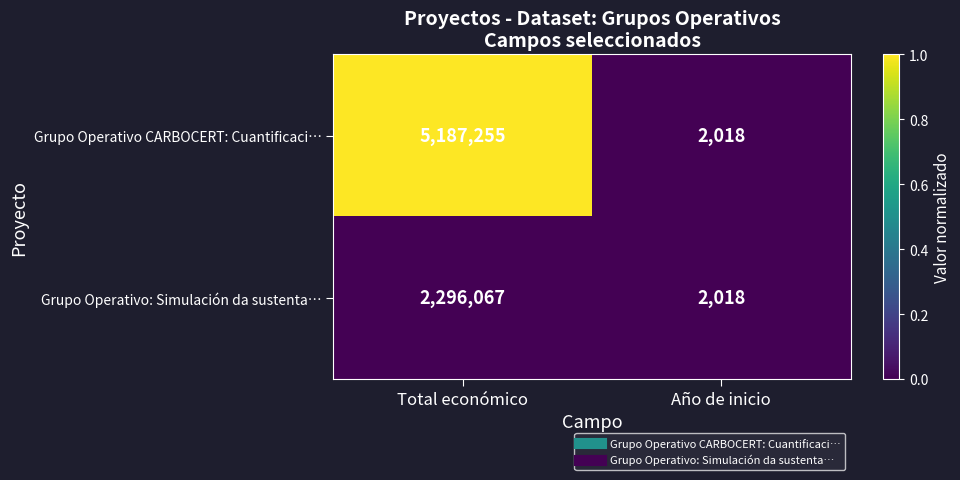

The value of Grupo Operativo CARBOCERT: Cuantificaci… at Año de inicio is 2813. True or false?

False